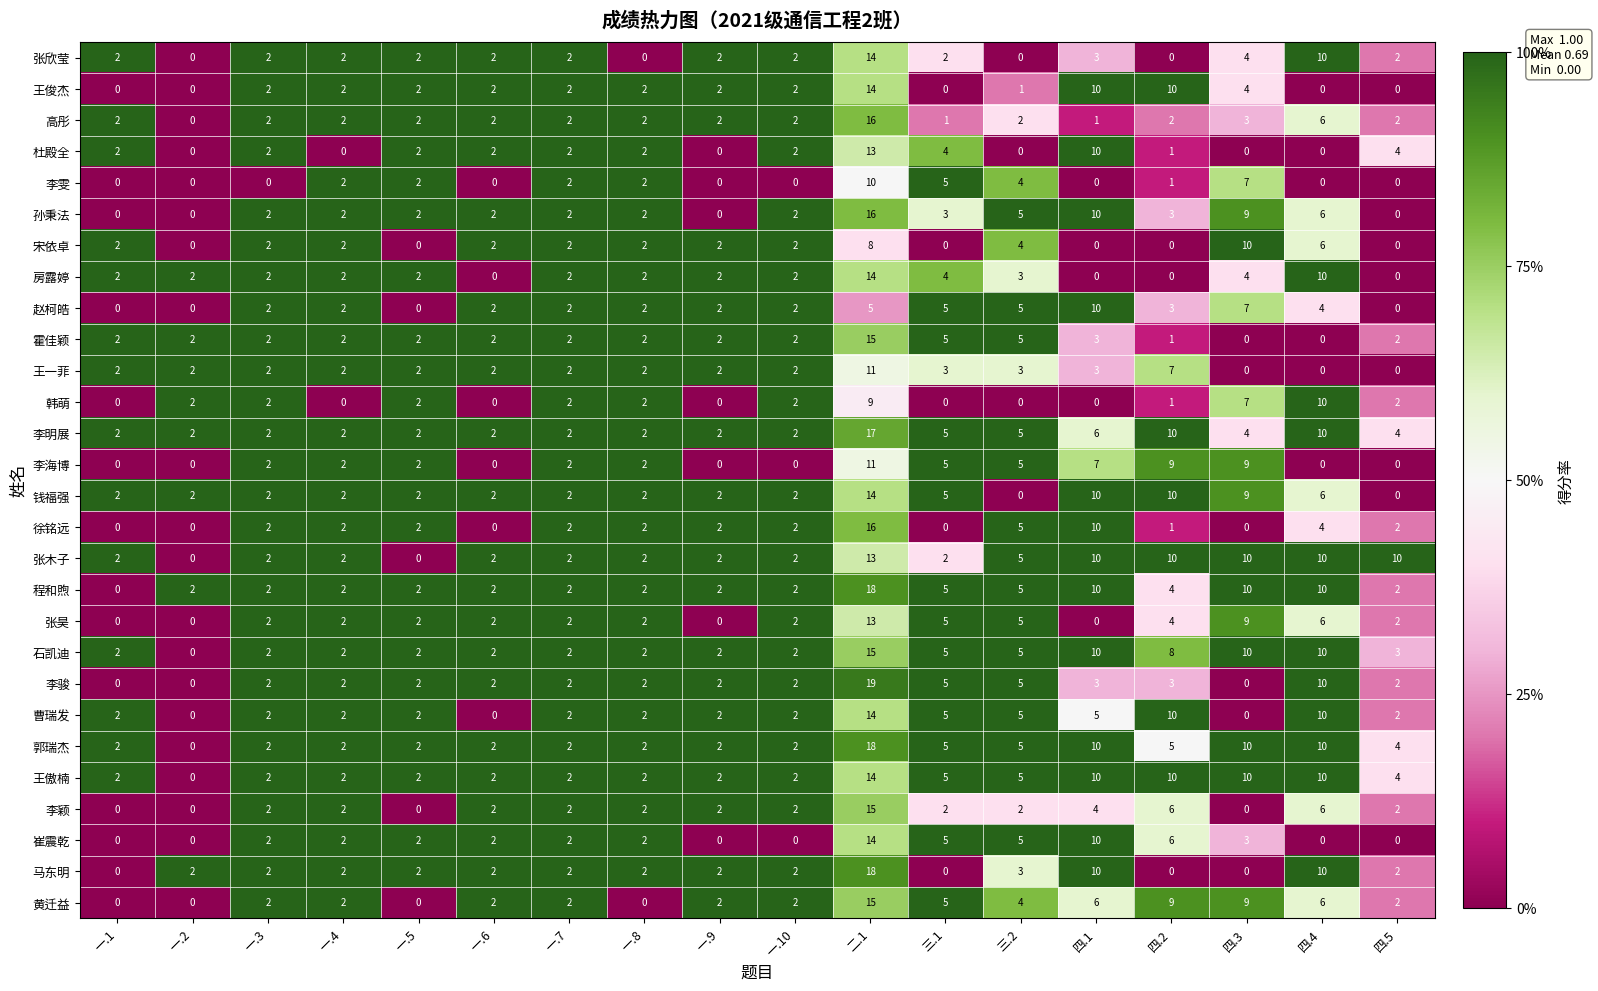

True or false: 石凯迪 has a value of 5 at 四.5.

False